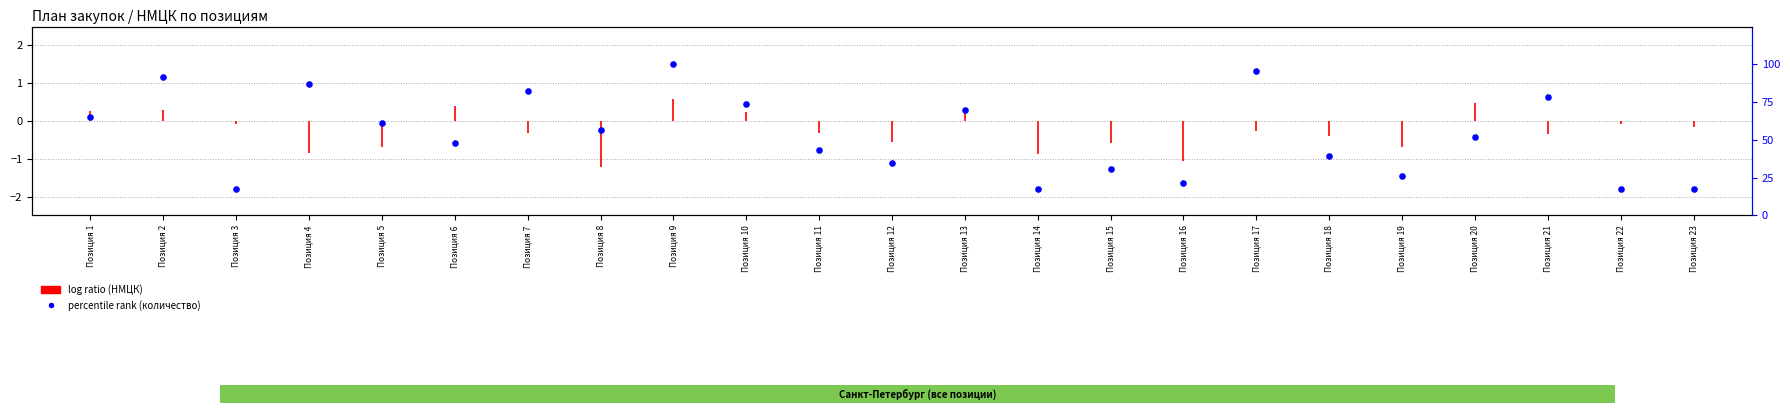

What is the ratio of the value at Позиция 5 to the value at Позиция 11?

1.4